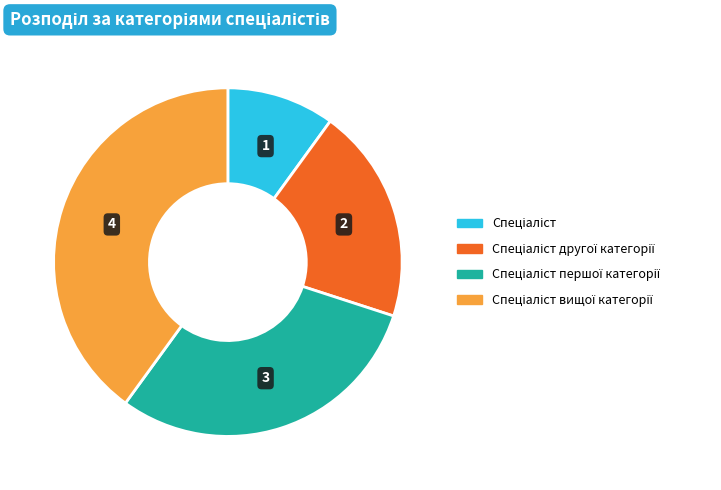

Does any single category account for the majority?

No